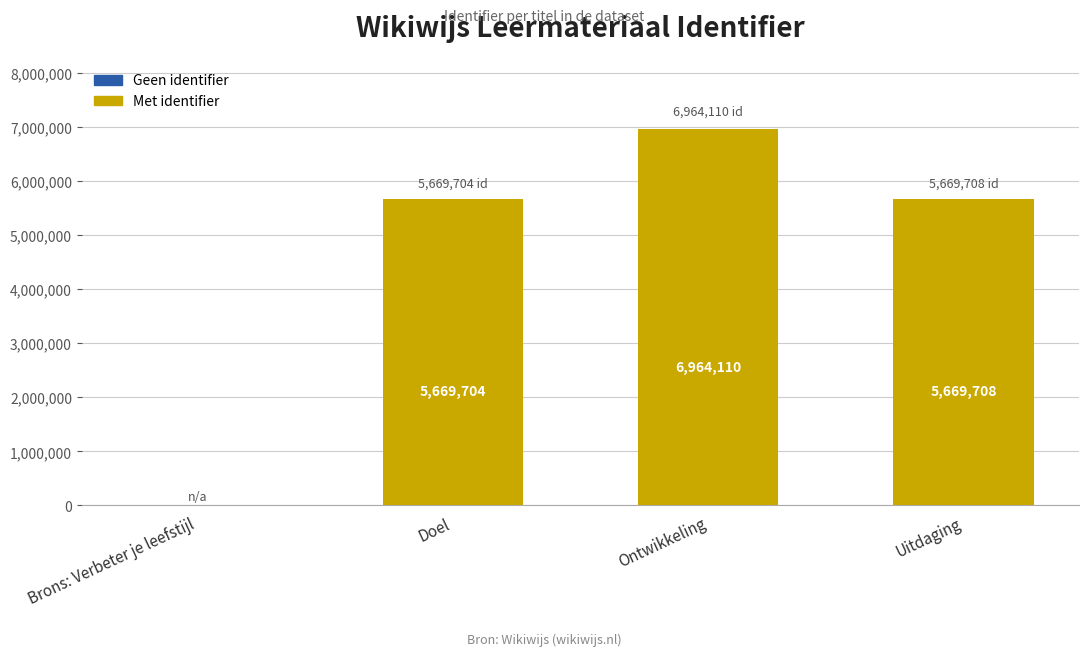

How many positive values are there?

3